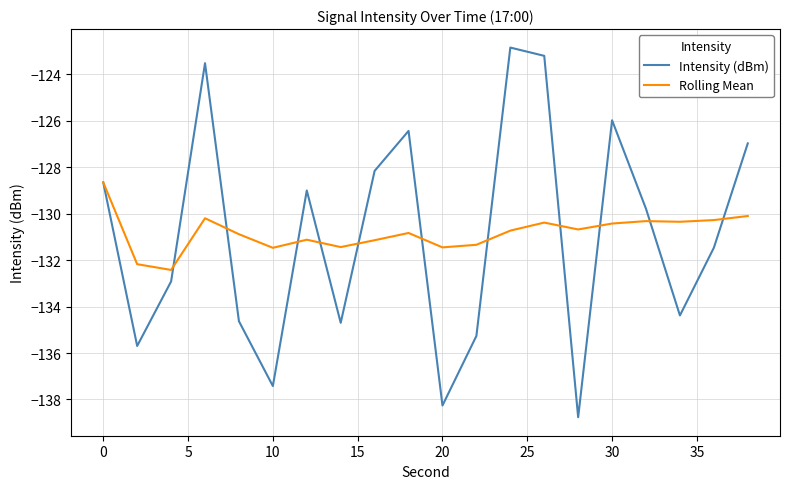

Rank the series by their maximum value, from lowest to highest.

Rolling Mean, Intensity (dBm)